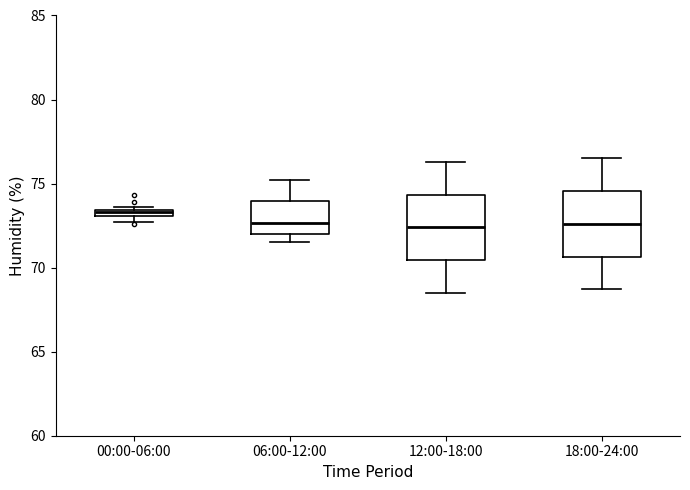

Where is the upper edge of the box for 00:00-06:00 on the y-axis? The values are not printed on the chart, so give them approximately, as read against the axis.

73.5